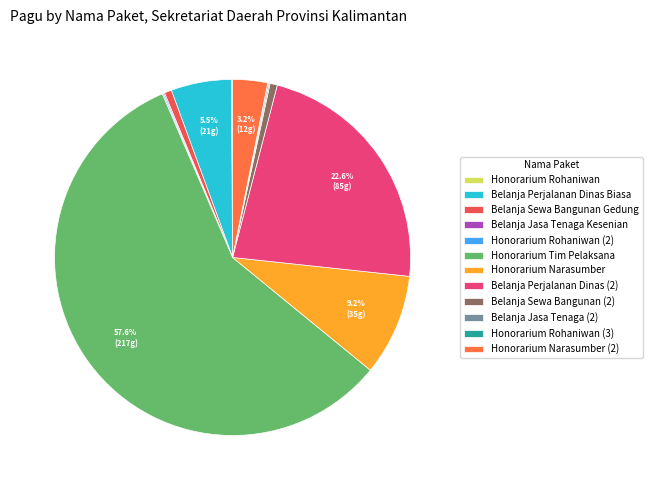

Which category has the biggest portion of the pie?

Honorarium Tim Pelaksana